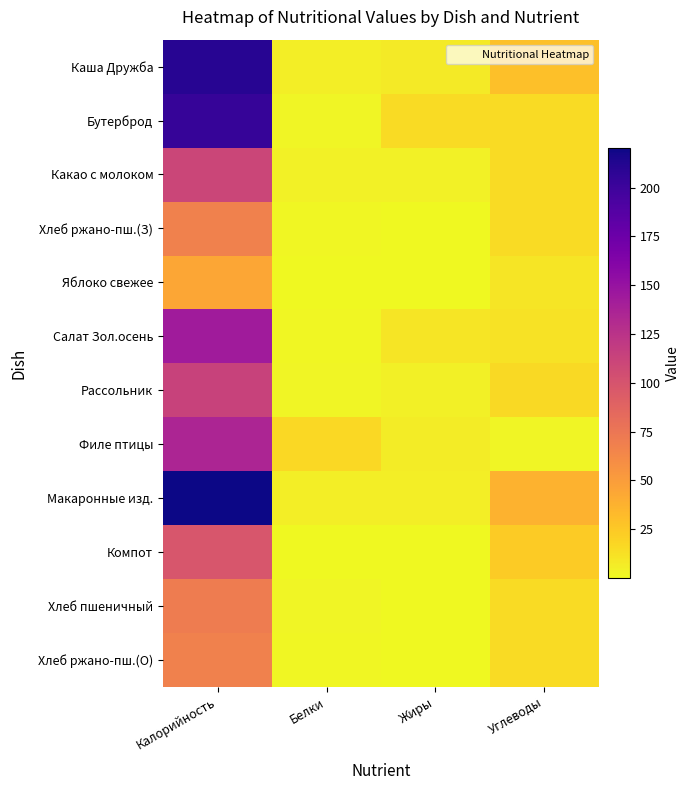

Between Белки and Калорийность, which is larger?

Калорийность